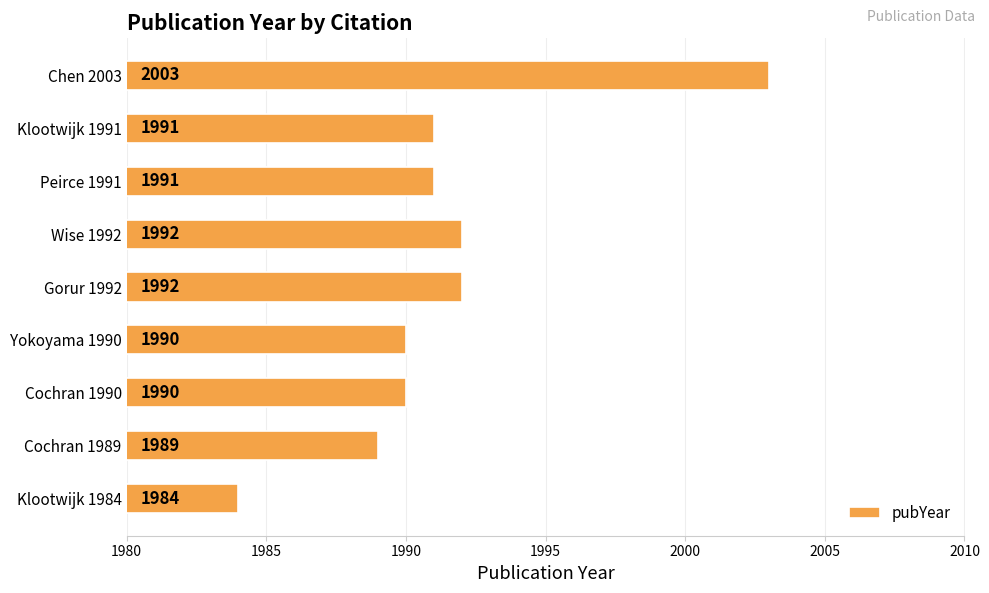

What is the change in value from Klootwijk 1984 to Wise 1992?

+8